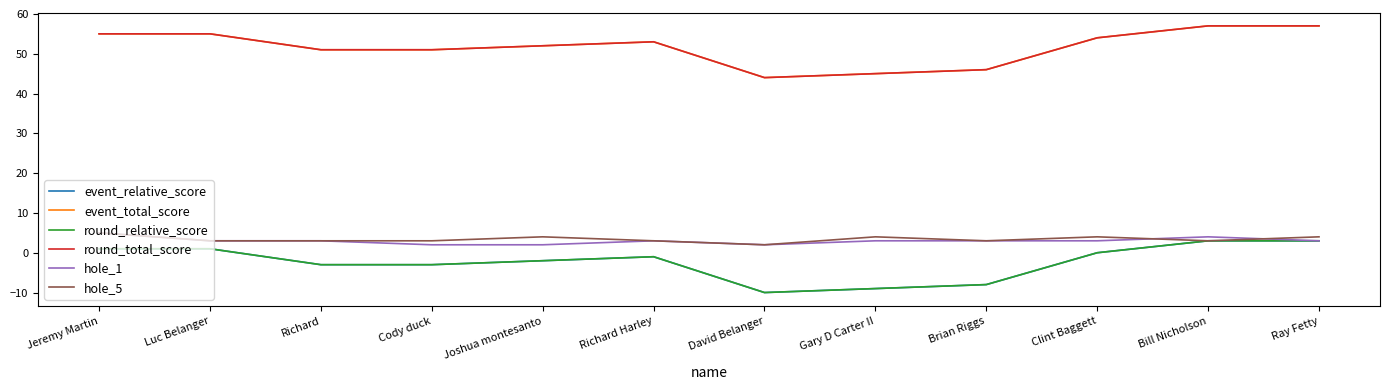

Does the chart have visible grid lines?

No